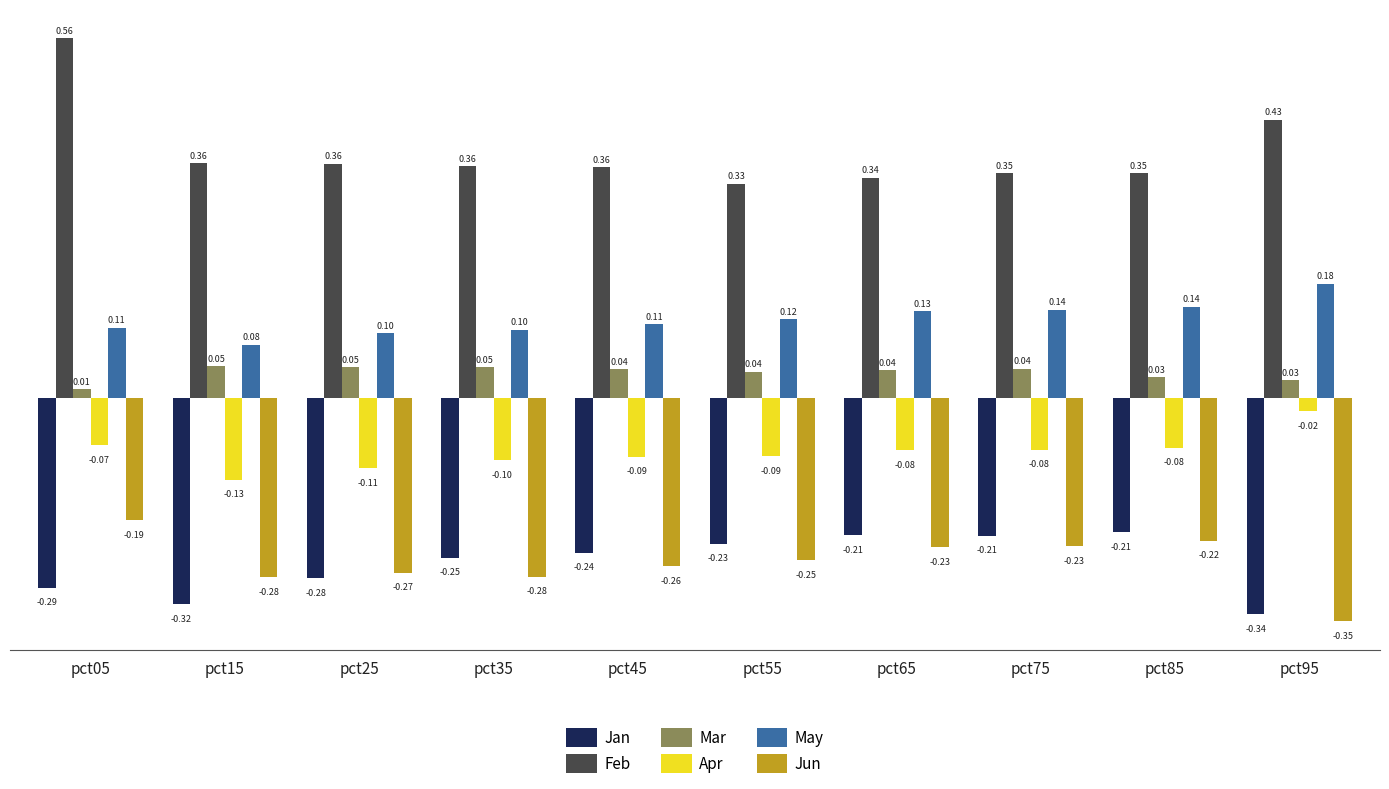

Are the bars grouped side by side (vs. stacked)?

Yes